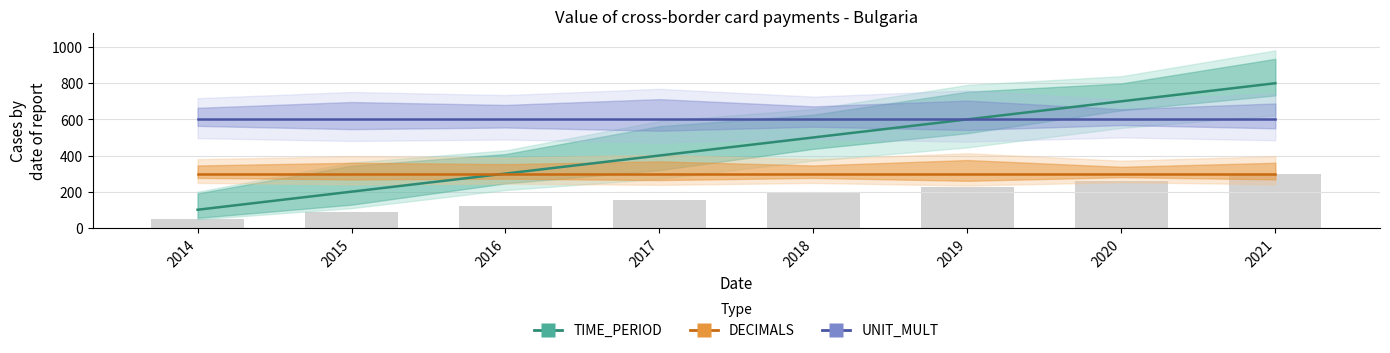

Which series has the largest range (max minus min)?

TIME_PERIOD